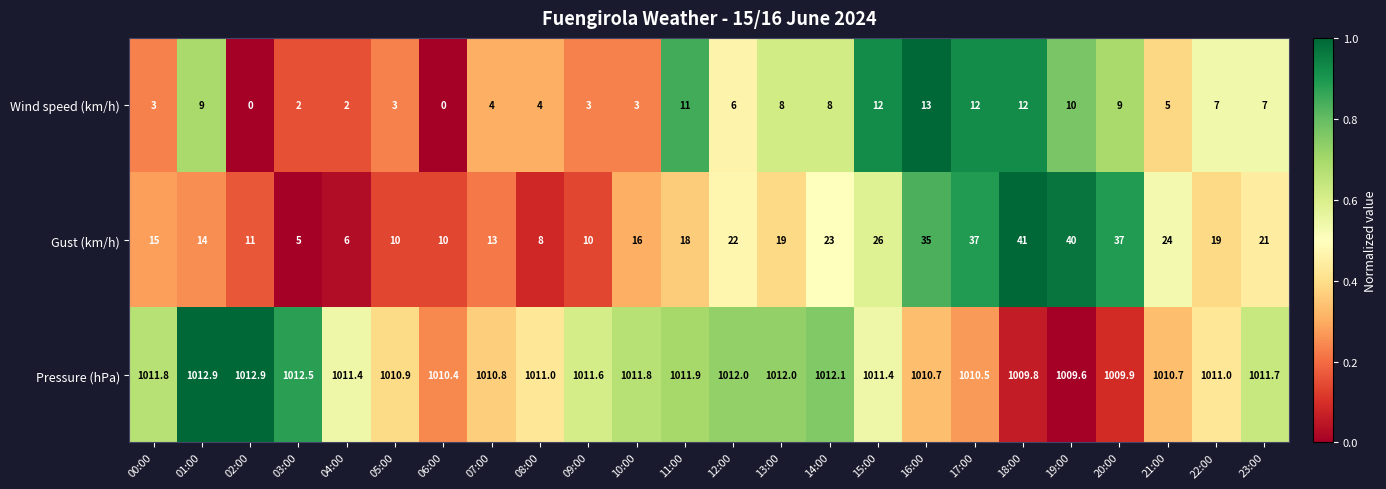

How many categories are shown in the chart?

24